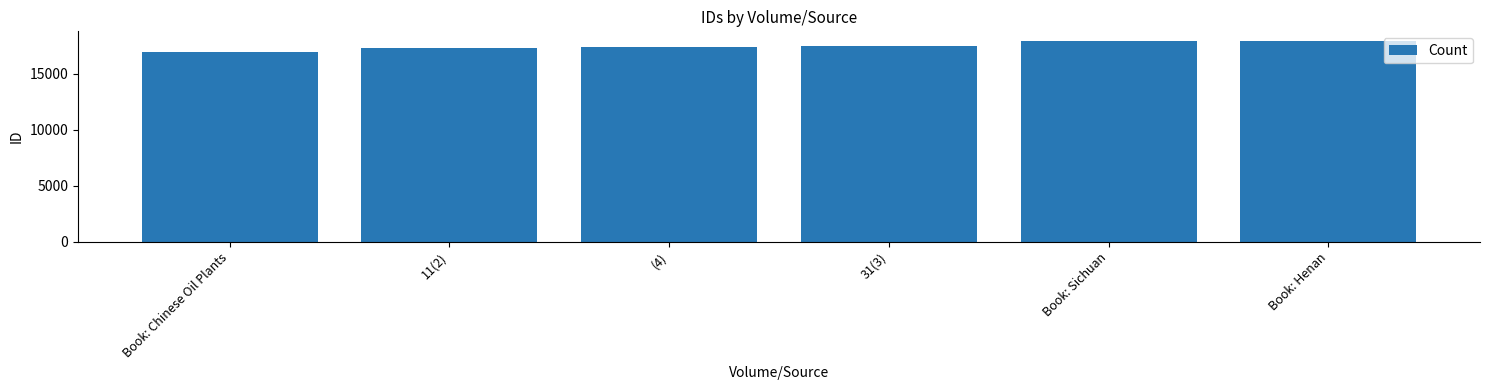

What position from the left is 11(2)?

2